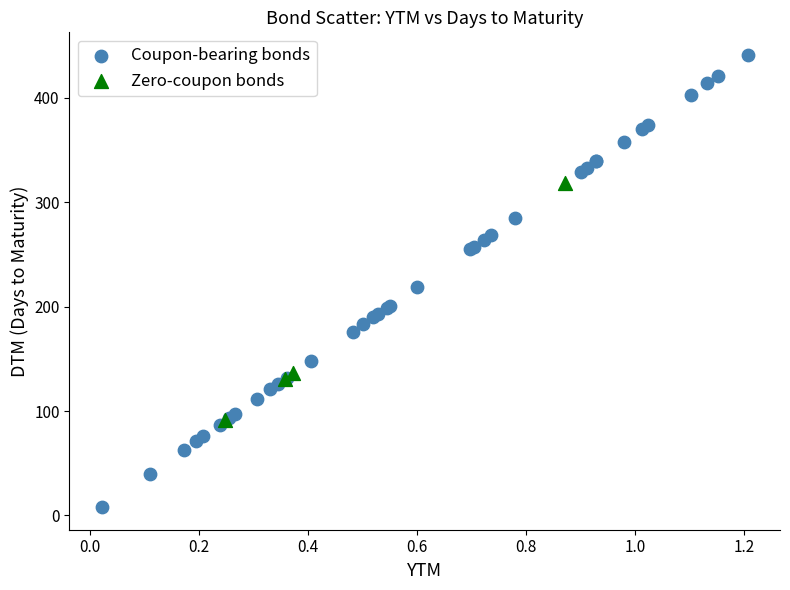

Which series reaches the minimum Y coordinate?

Coupon-bearing bonds